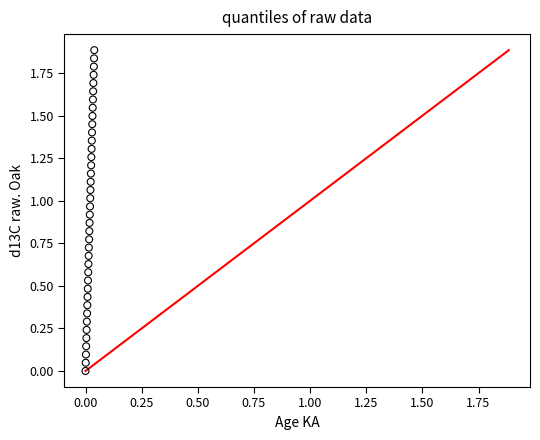

How many data points are displayed?

40